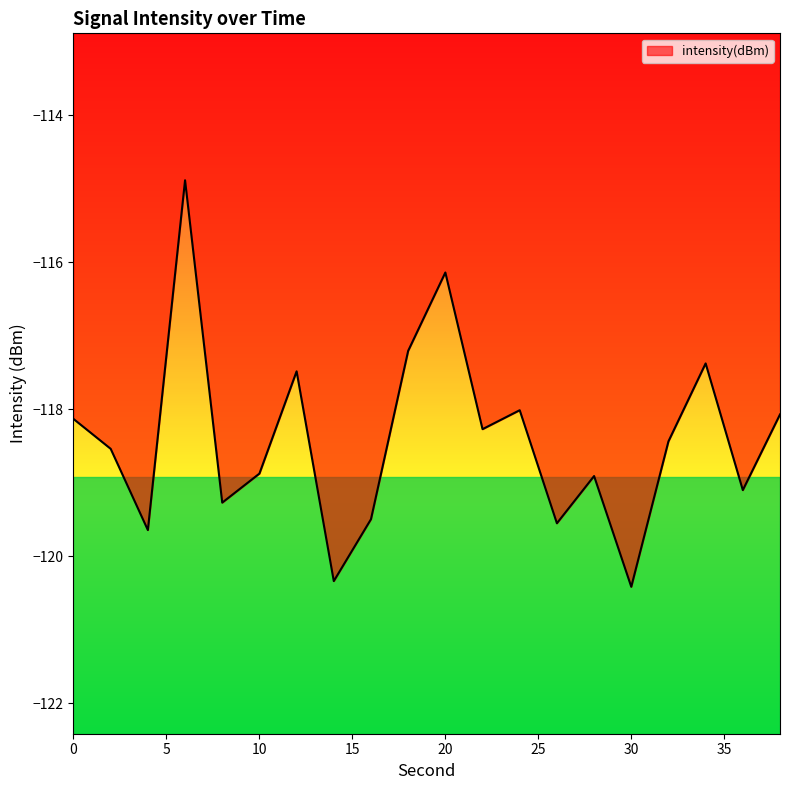

What is the maximum value shown in the chart?

-114.9